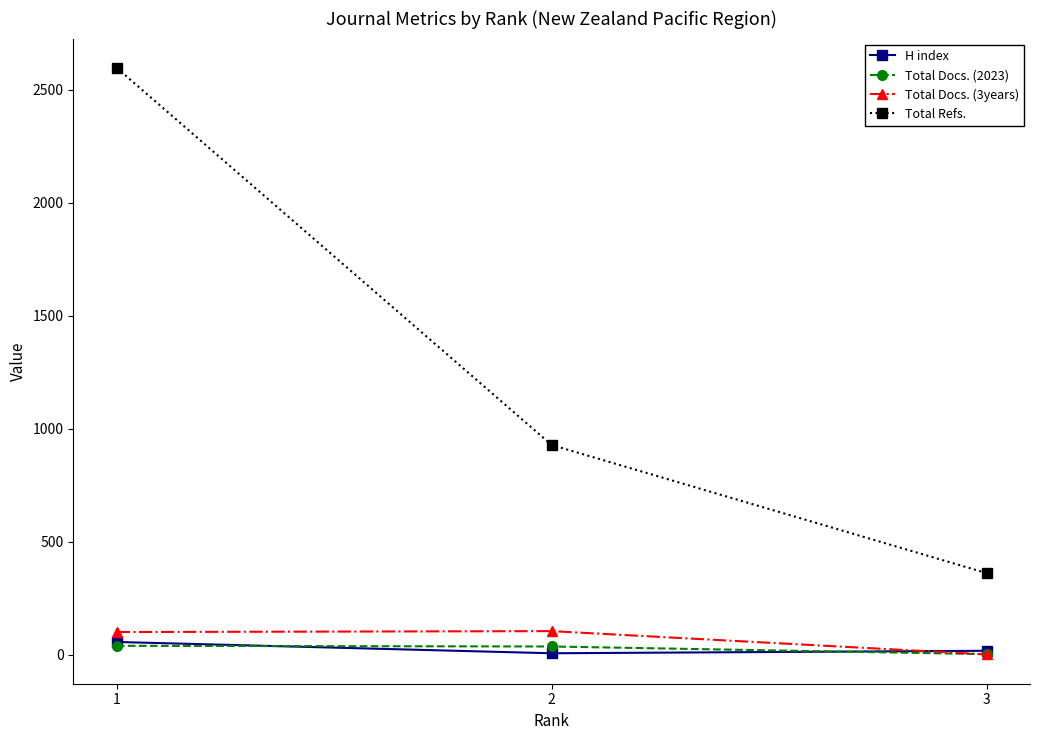

What is the highest value of the Total Docs. (2023) series?

39